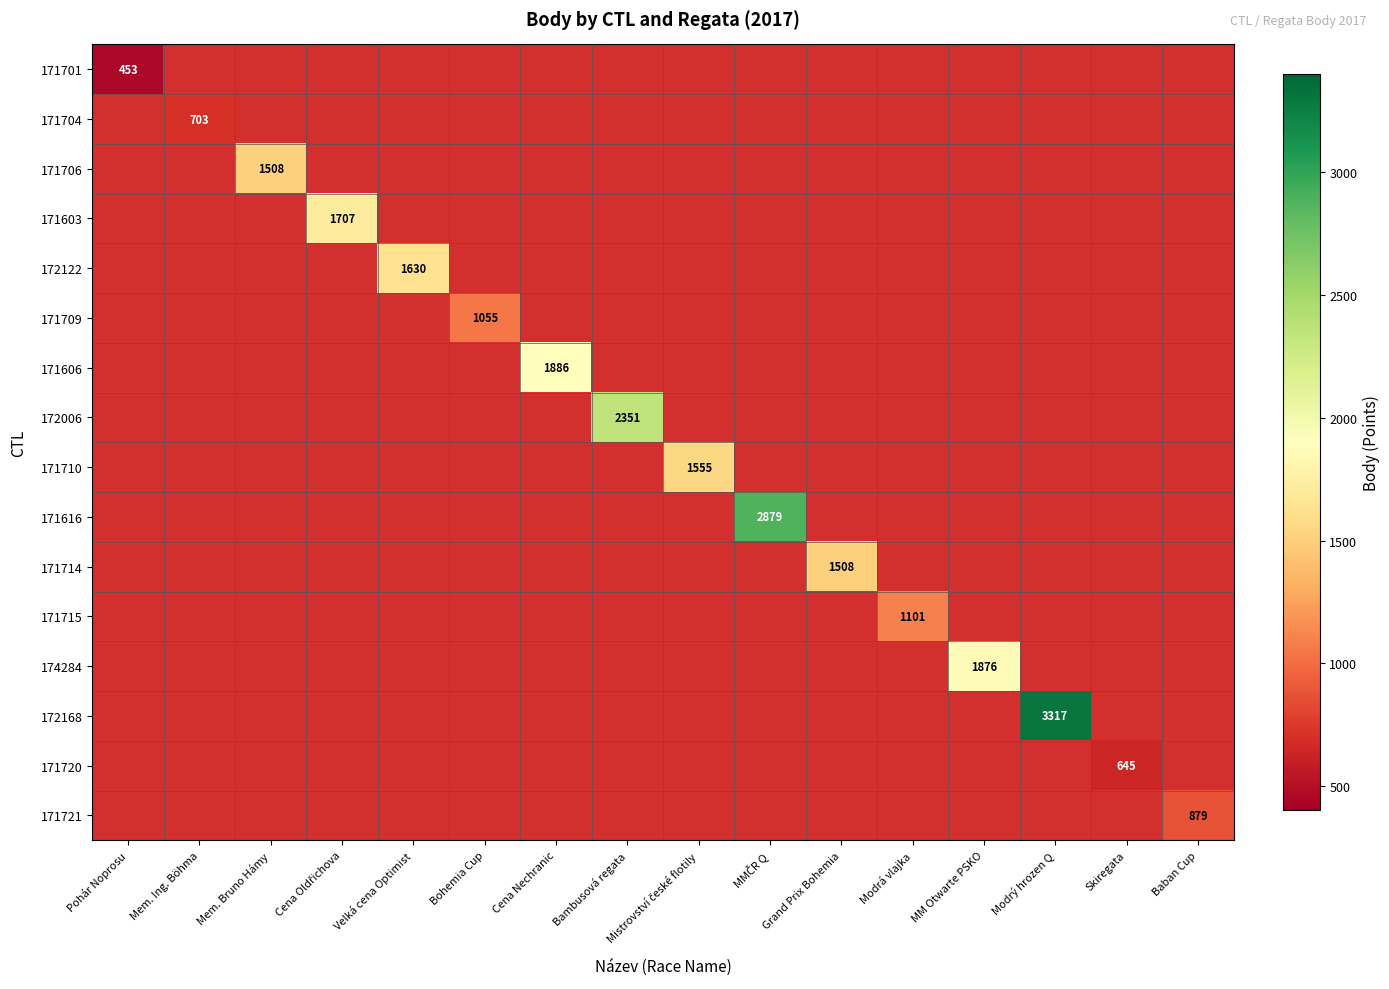

Is it true that 172168 equals 3317 at Modrý hrozen Q?

True